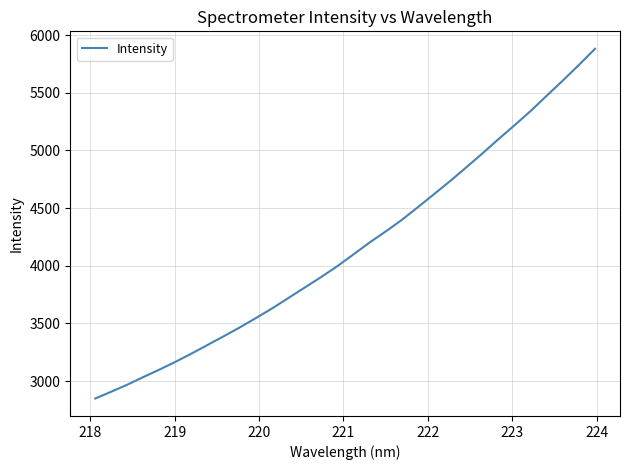

What is the difference between the maximum and minimum values?

3032.8